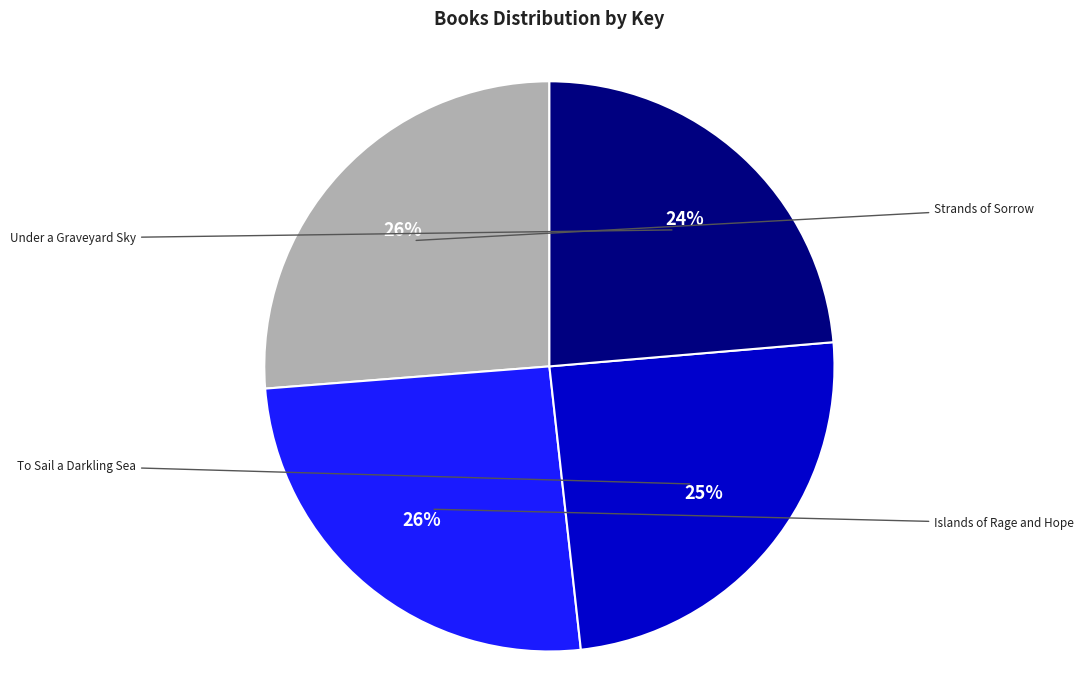

Is it true that To Sail a Darkling Sea is 25% of the pie?

True